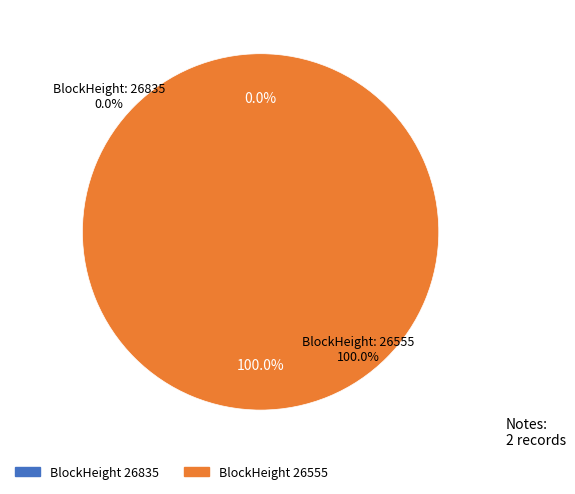

Count the number of slices in the pie.

2